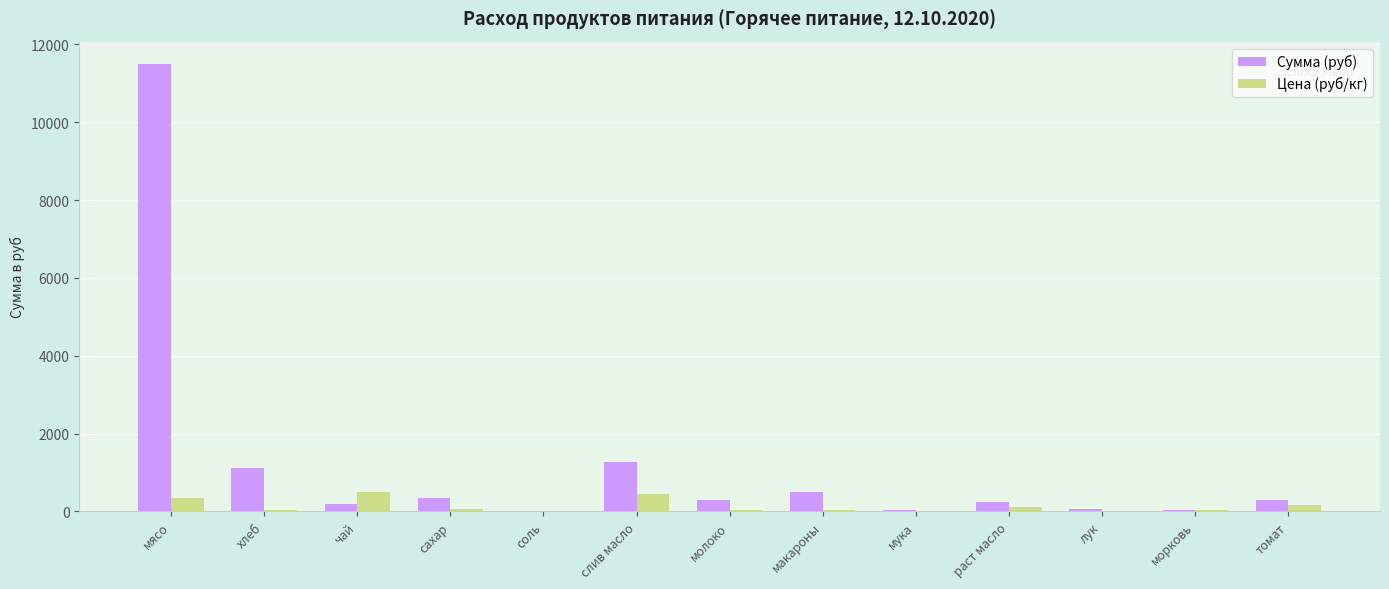

At which label does Сумма (руб) first exceed 291?

мясо